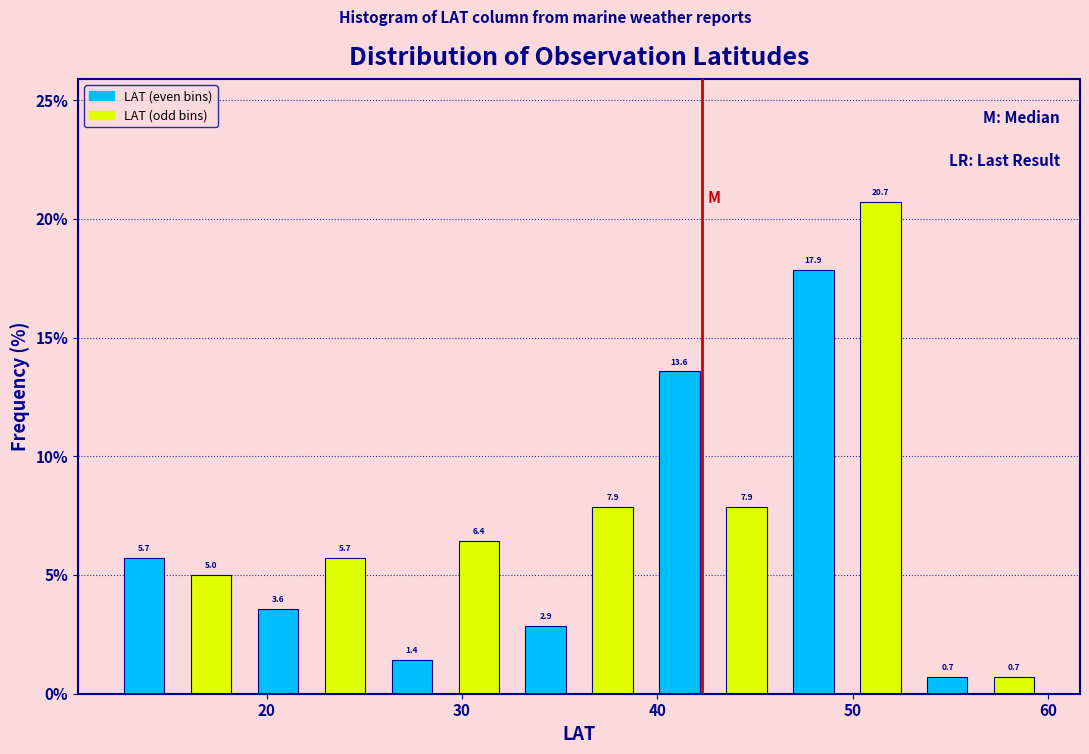

Around what value on the x-axis is the tallest bar? Give the approximate position of its centre, as read against the axis.

51